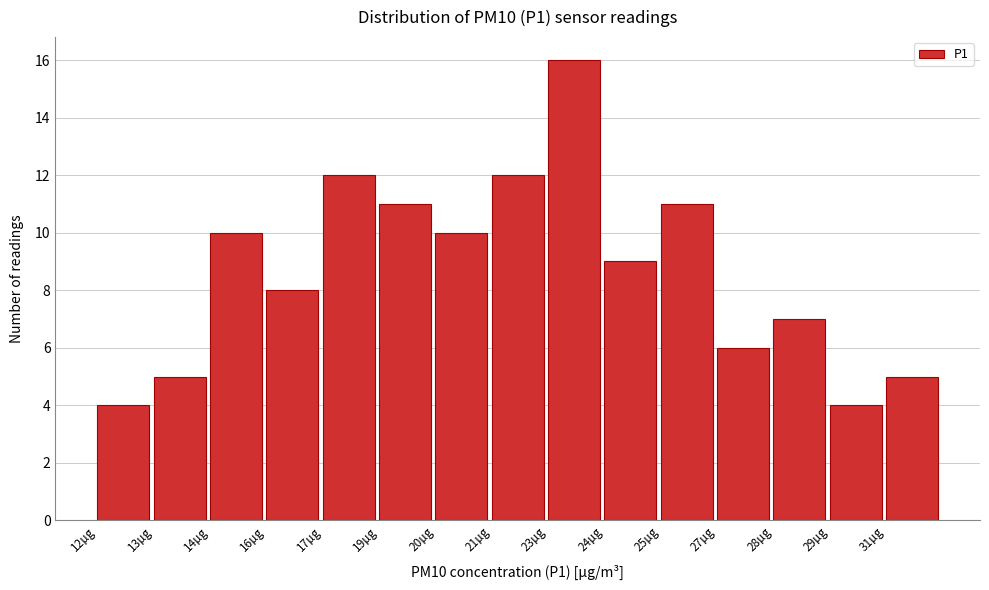

Reading left to right, list all the values displayed in this chart.

12µg=4	13µg=5	14µg=10	16µg=8	17µg=12	19µg=11	20µg=10	21µg=12	23µg=16	24µg=9	25µg=11	27µg=6	28µg=7	29µg=4	31µg=5